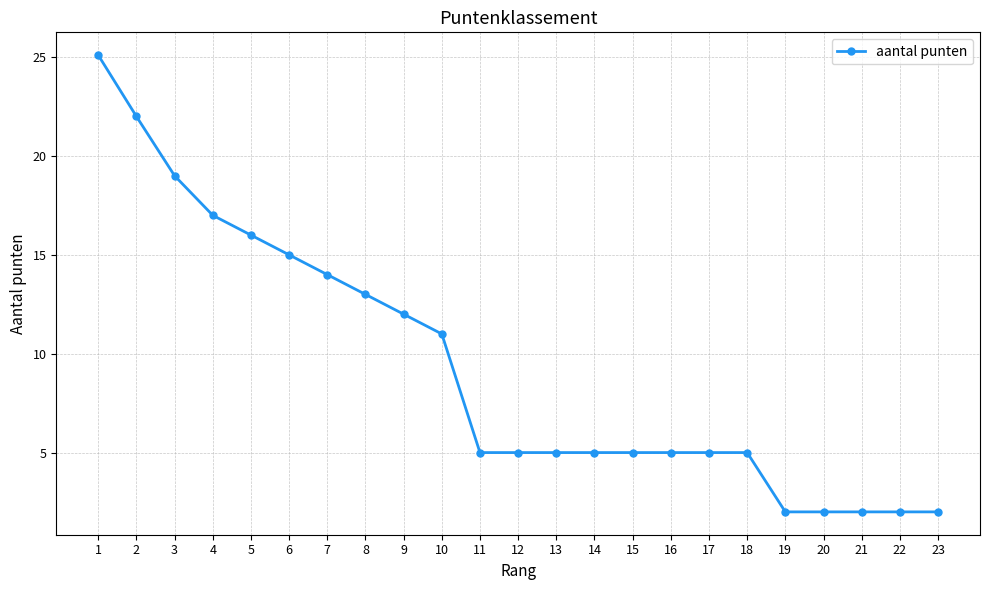

How many data points does each series have?

23